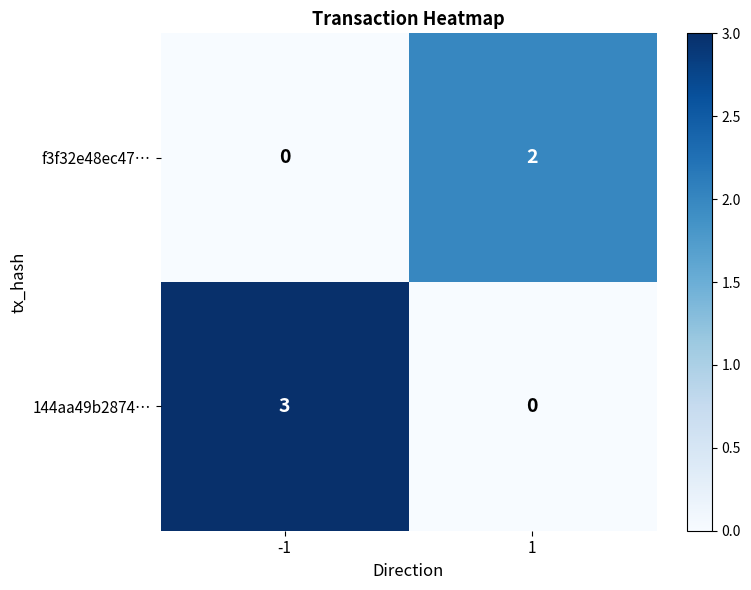

List the labels in order of 144aa49b2874… value, smallest first.

1, -1